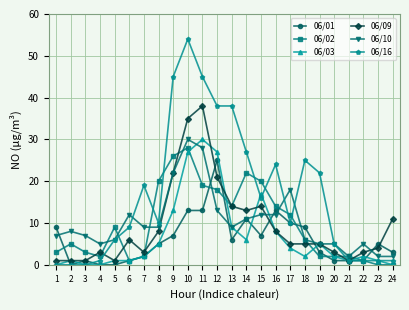

Between 8 and 12, which series saw the biggest shift?

06/16